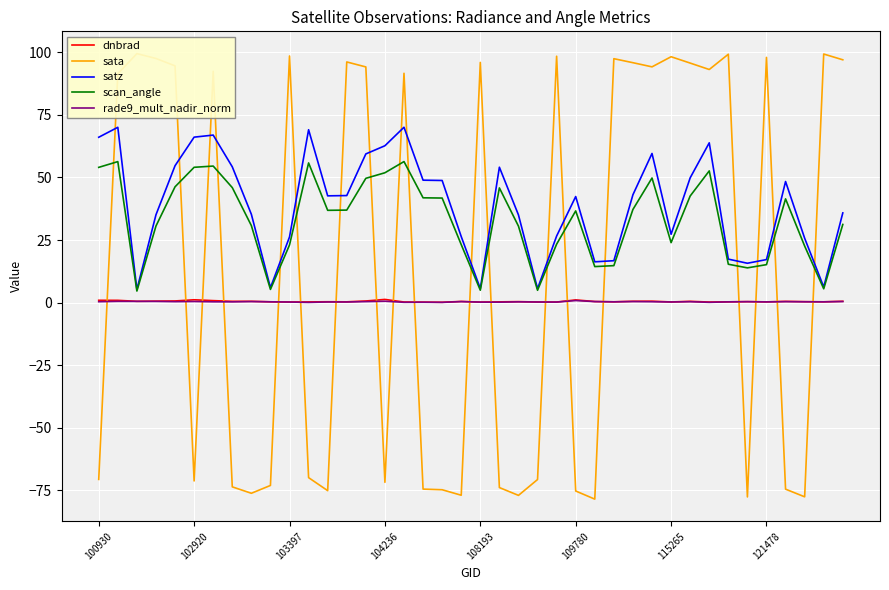

How many categories are shown in the chart?

40